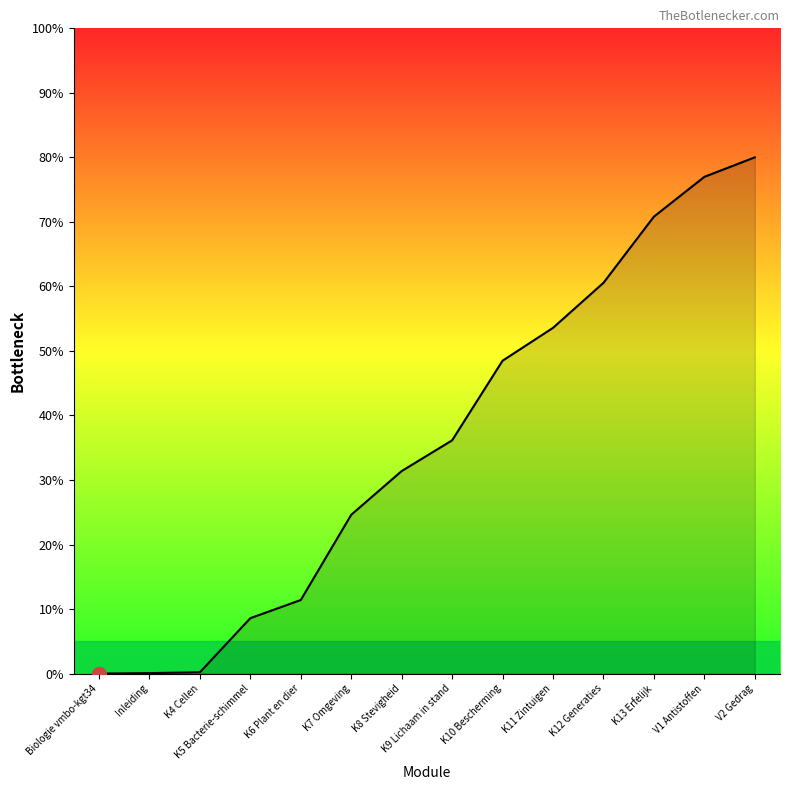

What position from the right is K13 Erfelijk?

3